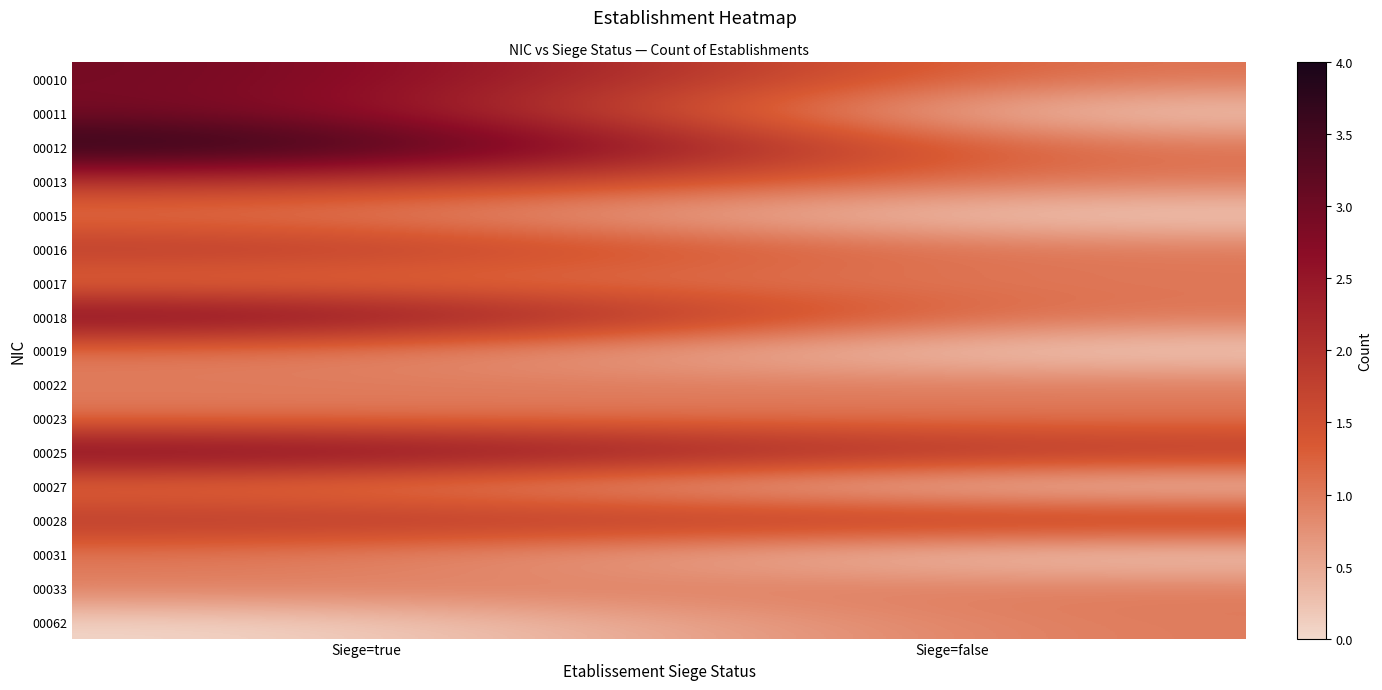

Reading left to right, transcribe all the data shown in this chart.

00010: Siege=true=3	Siege=false=1
00011: Siege=true=3	Siege=false=0
00012: Siege=true=4	Siege=false=1
00013: Siege=true=2	Siege=false=1
00015: Siege=true=1	Siege=false=0
00016: Siege=true=2	Siege=false=1
00017: Siege=true=1	Siege=false=1
00018: Siege=true=3	Siege=false=1
00019: Siege=true=1	Siege=false=0
00022: Siege=true=1	Siege=false=1
00023: Siege=true=1	Siege=false=1
00025: Siege=true=3	Siege=false=2
00027: Siege=true=1	Siege=false=0
00028: Siege=true=2	Siege=false=2
00031: Siege=true=1	Siege=false=0
00033: Siege=true=1	Siege=false=1
00062: Siege=true=0	Siege=false=1